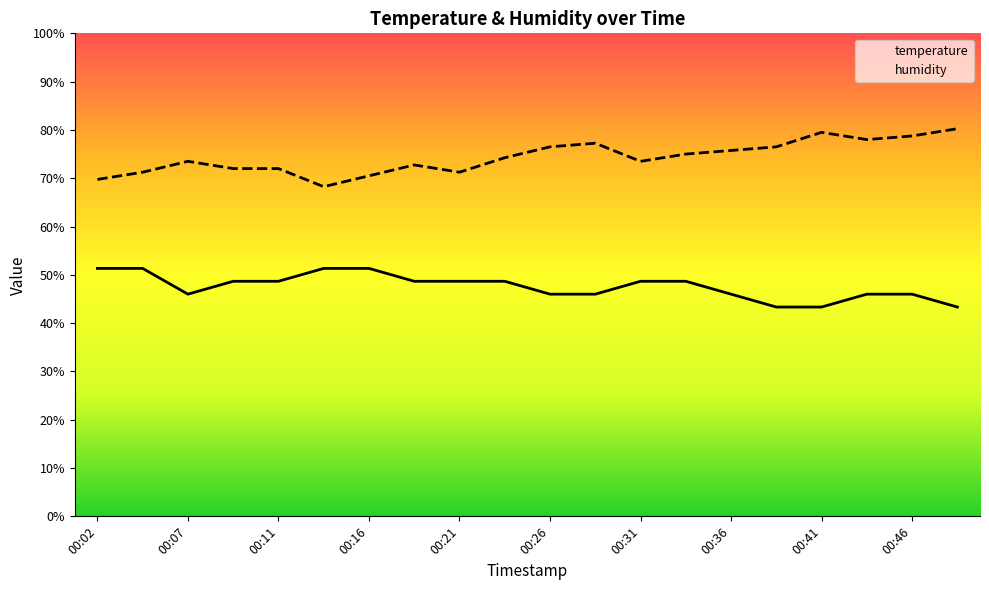

What is the average value of the humidity series?

74.3